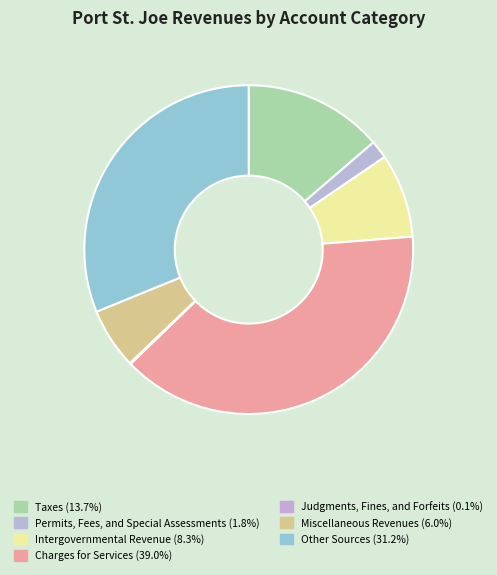

Which slice is the smallest?

Judgments, Fines, and Forfeits